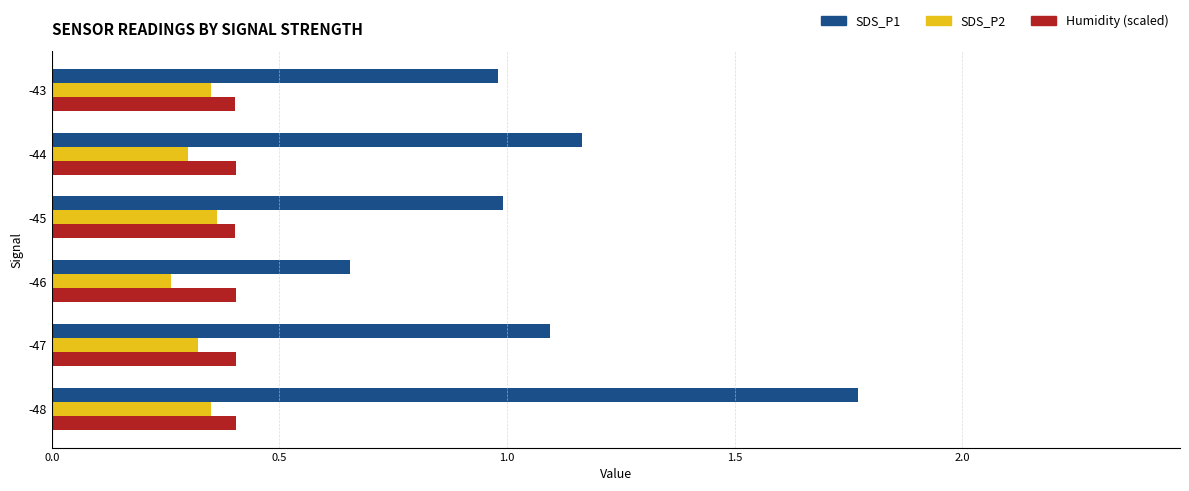

Count the number of categories in the chart.

6